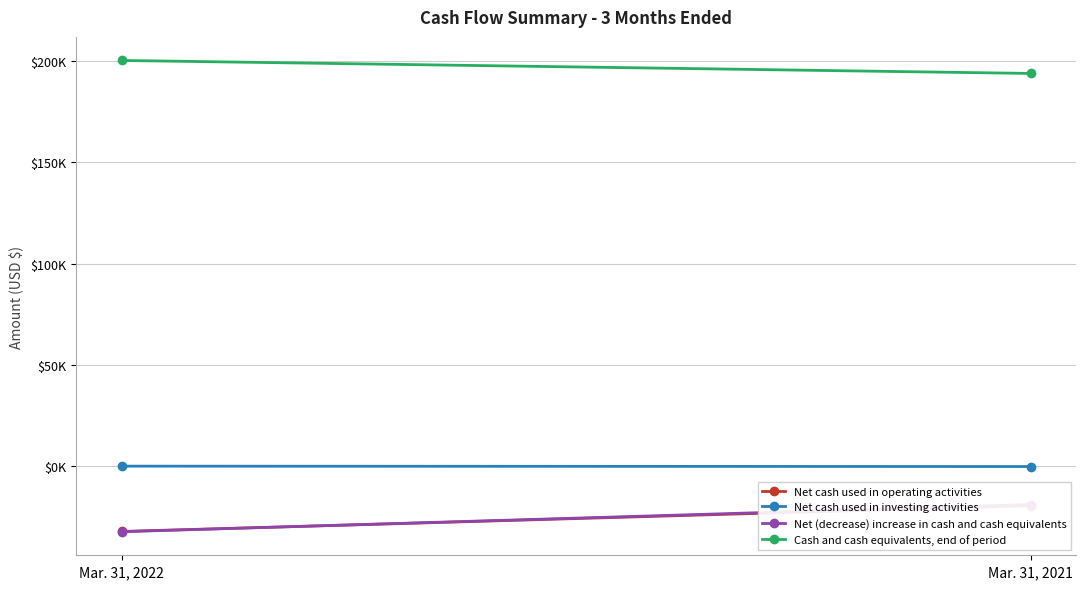

At which category is the sum across all series the highest?

Mar. 31, 2021